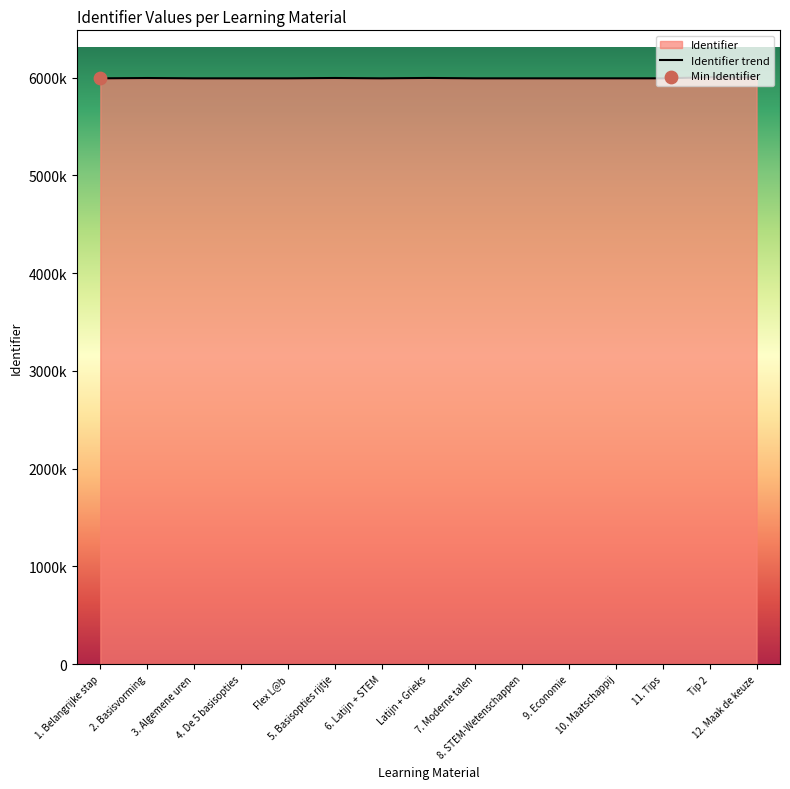

What is the change in value from 2. Basisvorming to 10. Maatschappij?

-3260